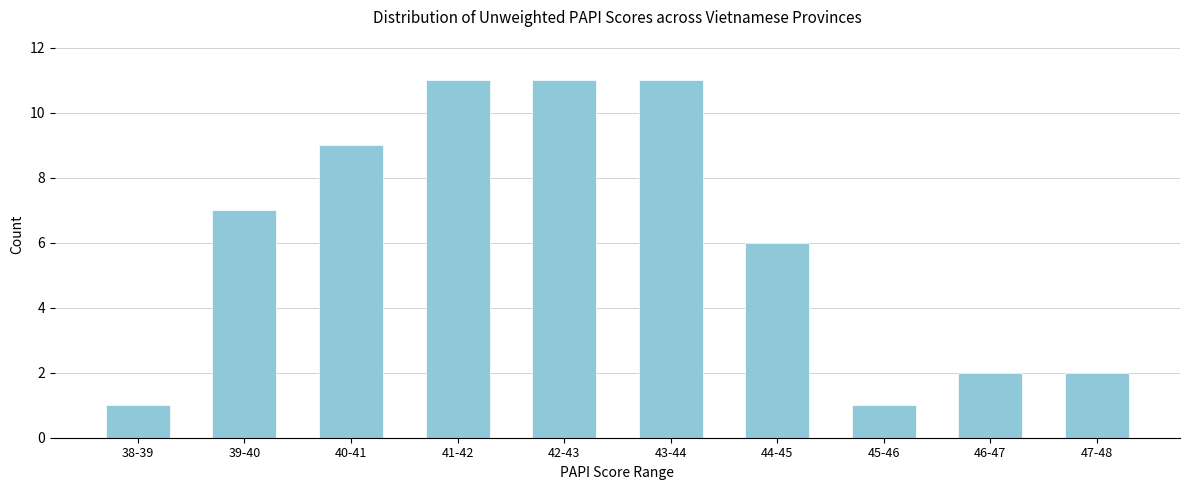

Reading right to left, transcribe all the data shown in this chart.

2	2	1	6	11	11	11	9	7	1